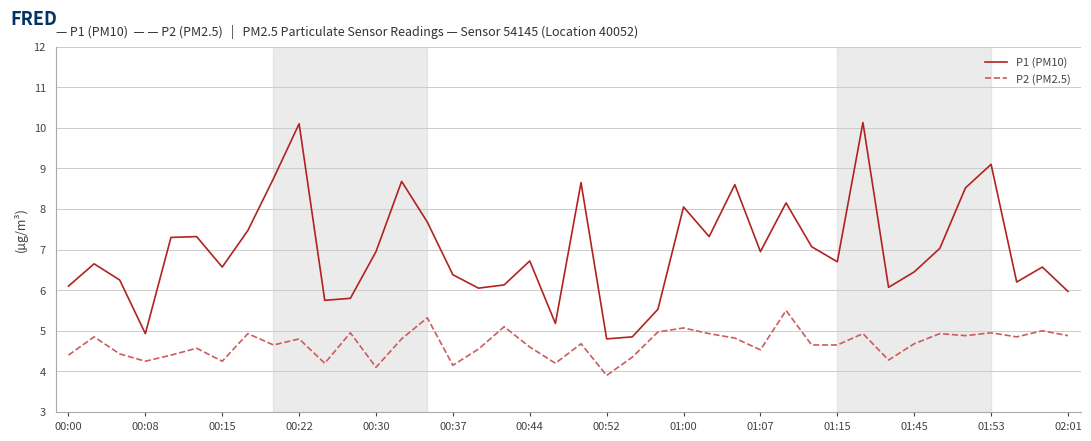

Which series has the largest total across all categories?

P1 (PM10)